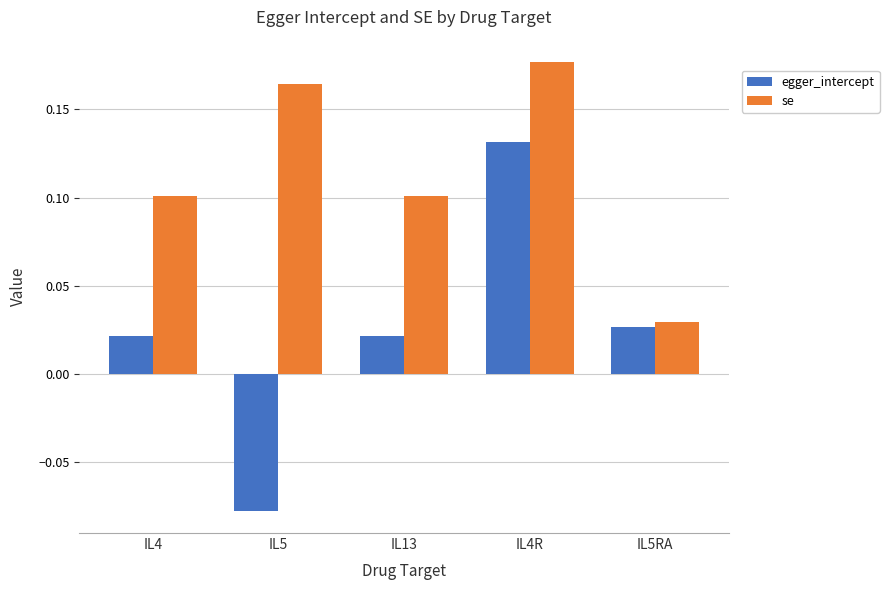

How many data points in egger_intercept are less than 0?

1